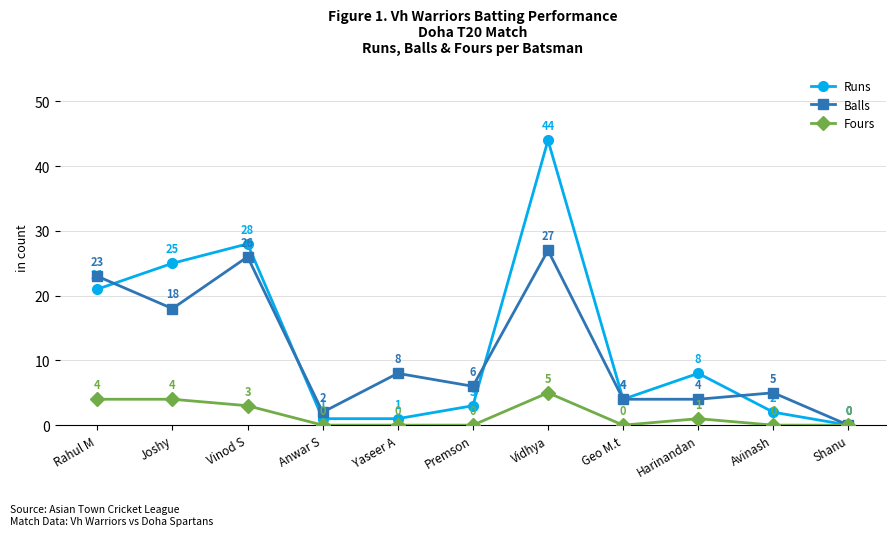

What is the difference between the maximum and minimum values in the Balls series?

27